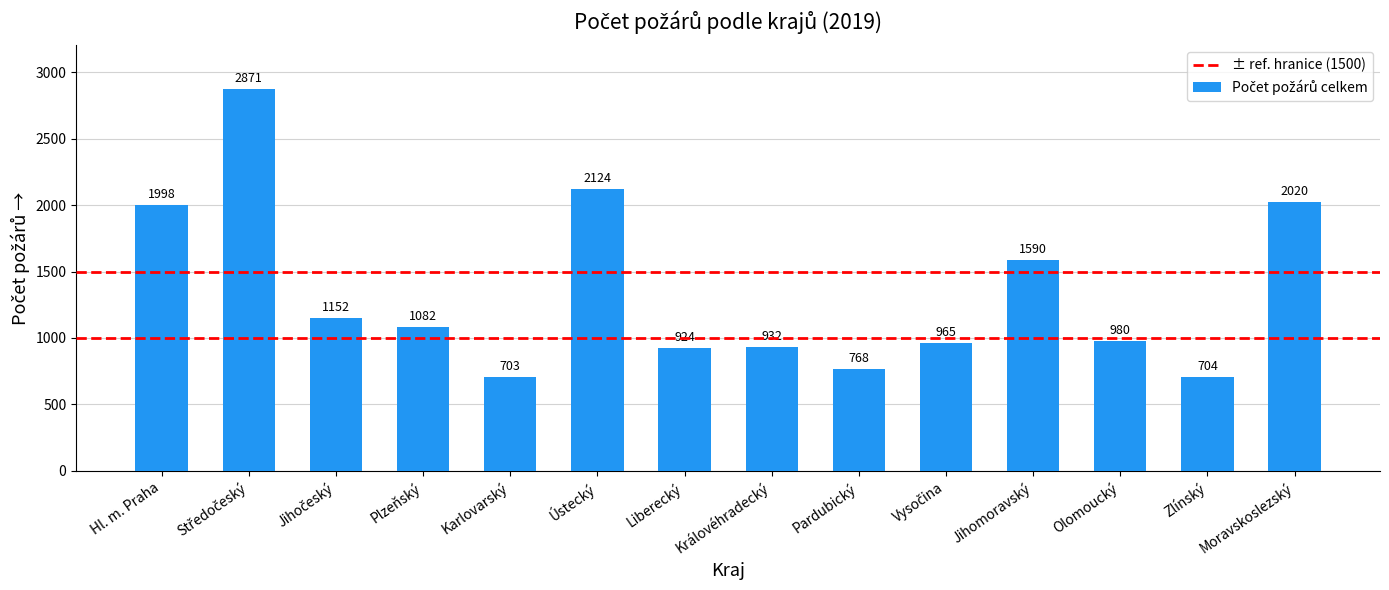

What is the label of the 11th bar from the left?

Jihomoravský